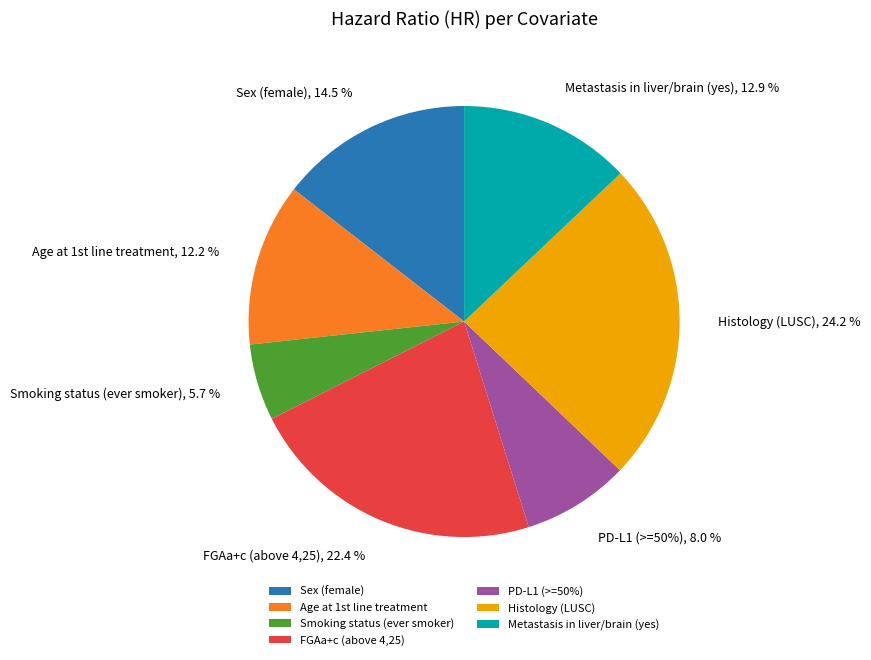

Is it true that Histology (LUSC) is 24% of the pie?

True